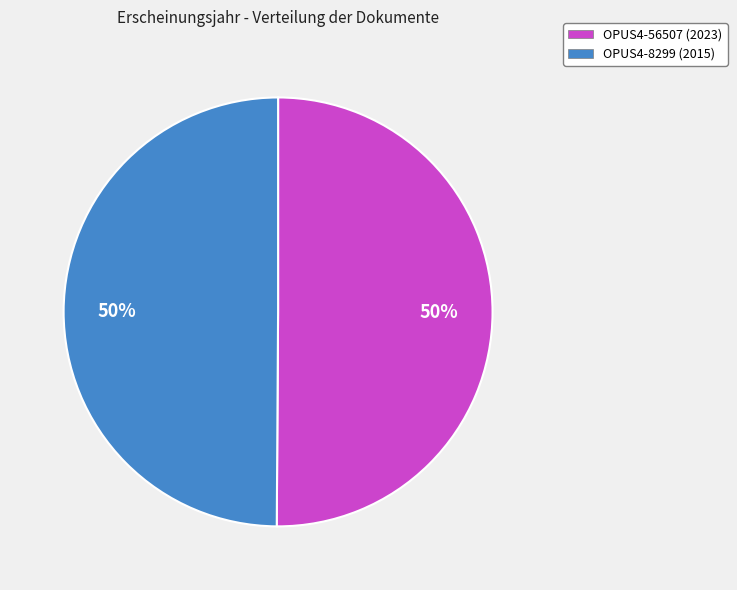

What percentage is the OPUS4-56507 (2023) slice, to the nearest percent?

50%